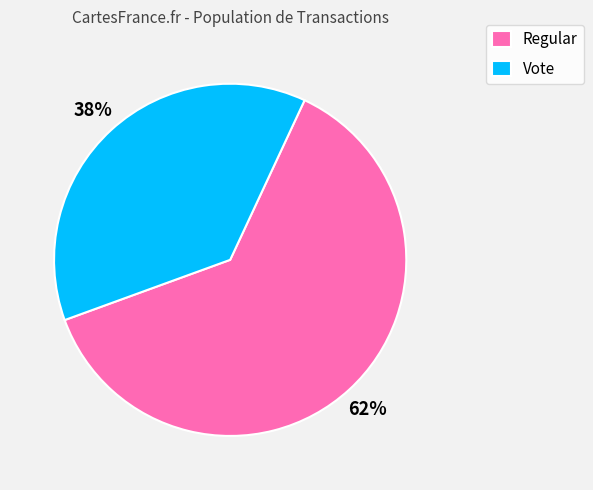

How many segments does this pie chart have?

2